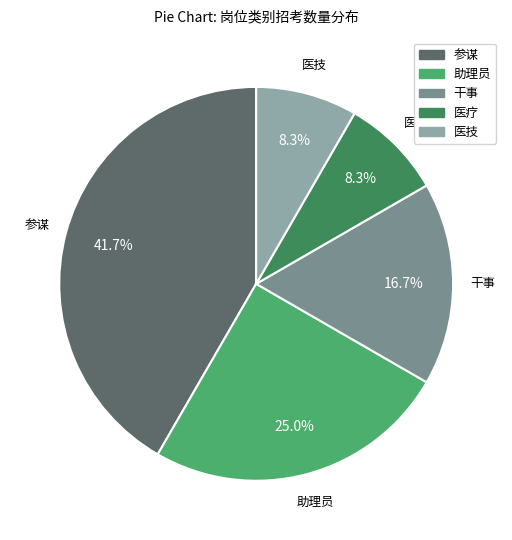

Does any single category account for the majority?

No